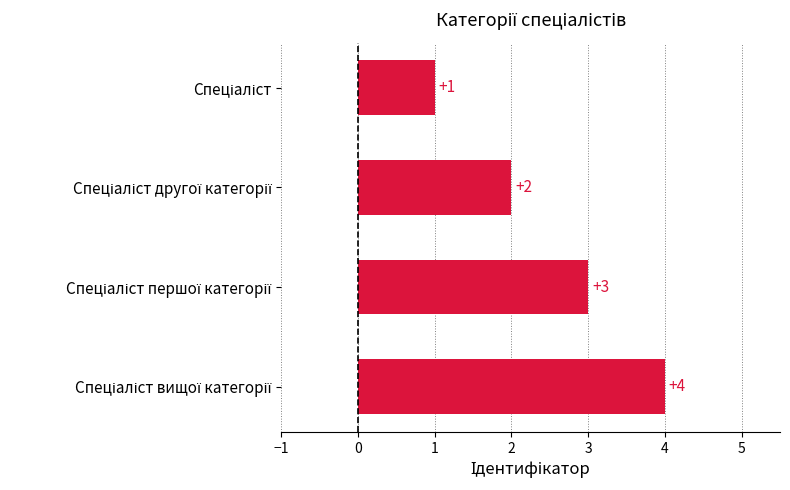

Count the values in the range 2 to 4.

3